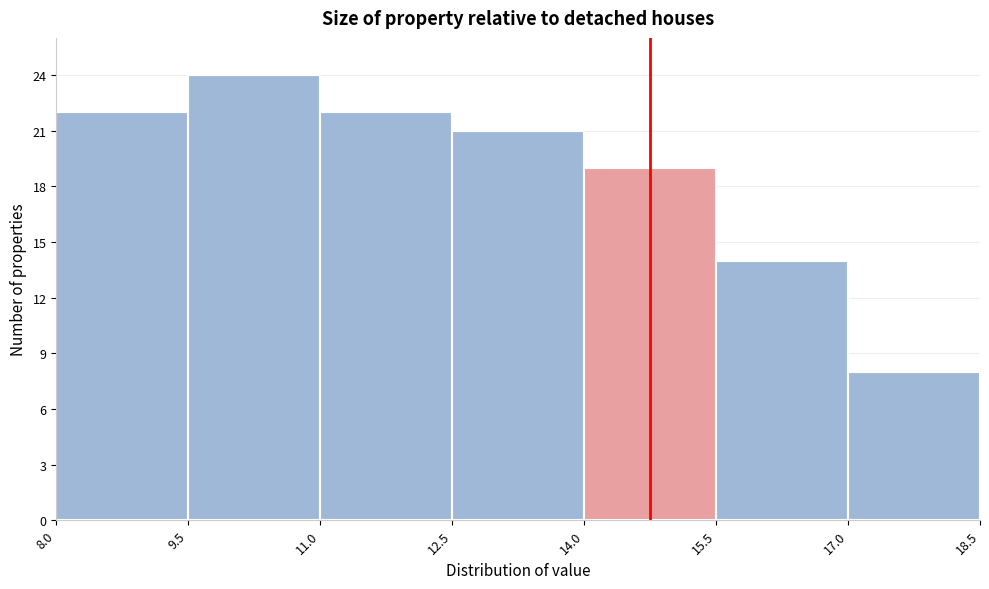

Reading left to right, transcribe this chart: for each bar, give the range it covers on the x-axis and its height. The values are not printed on the chart, so give them approximately, as read against the axis.

8.0 to 9.5: 22
9.5 to 11.0: 24
11.0 to 12.5: 22
12.5 to 14.0: 21
14.0 to 15.5: 19
15.5 to 17.0: 14
17.0 to 18.5: 8